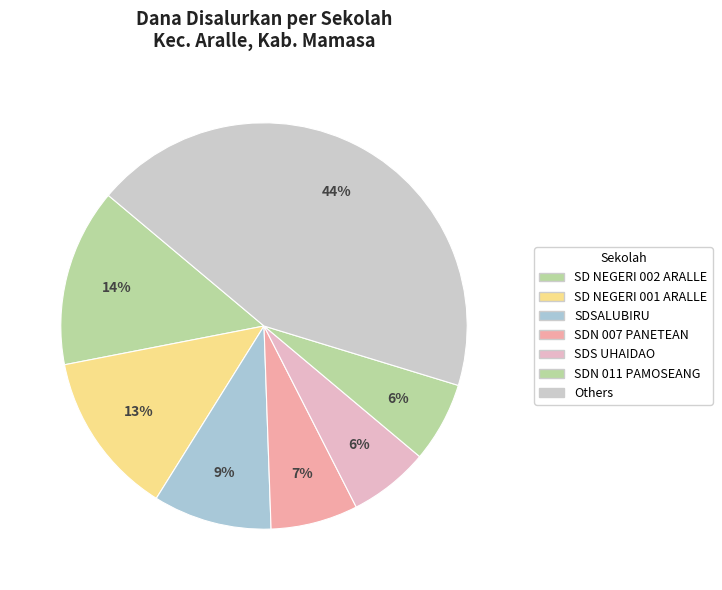

True or false: SDN 011 PAMOSEANG accounts for 6% of the total.

True